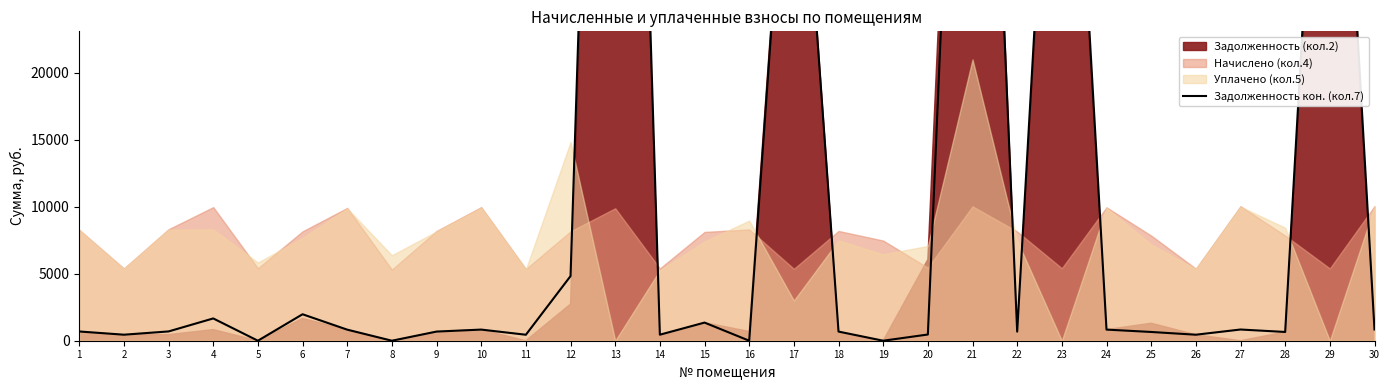

How many interior local valleys (lower than both neighbors) does the data have?

10